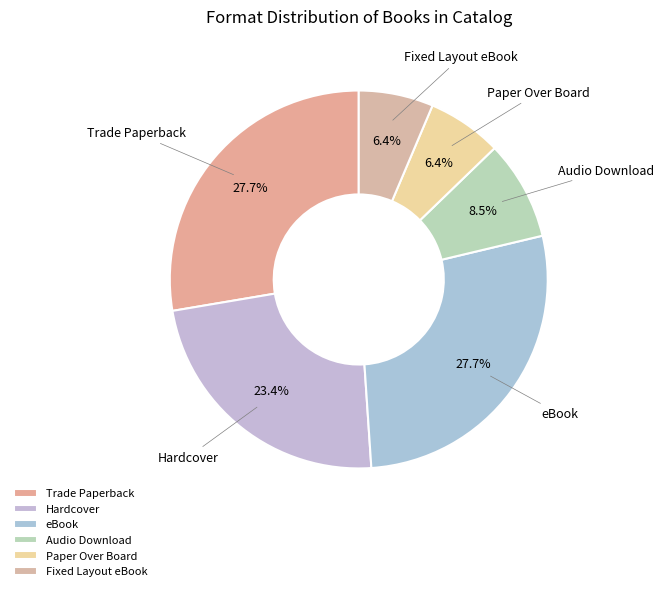

Is Audio Download the majority of the pie?

No